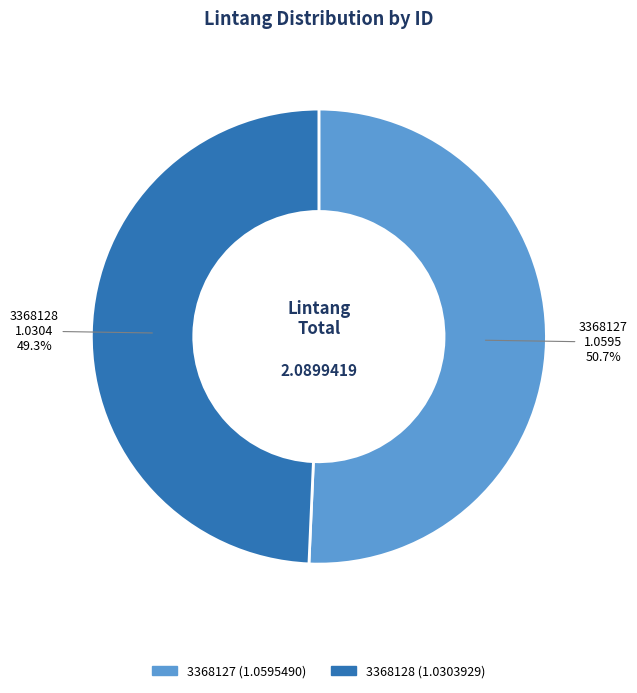

How many slices are in this pie chart?

2